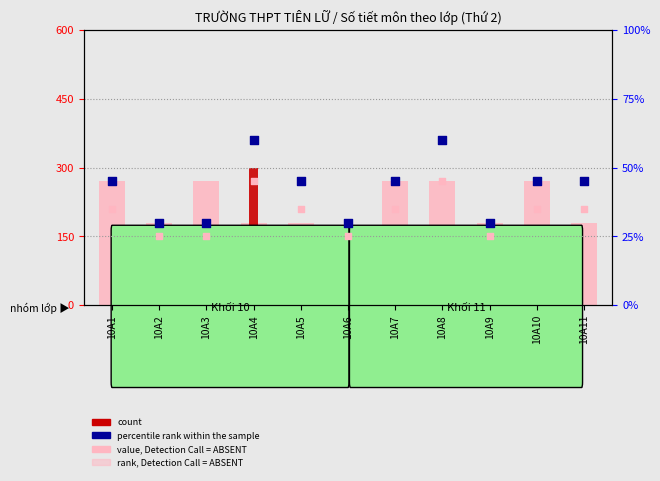

Which series reaches the minimum Y coordinate?

rank, Detection Call = ABSENT